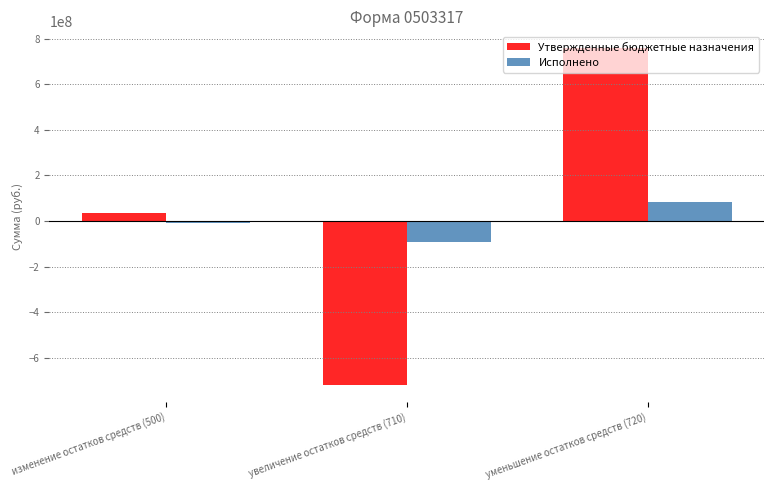

What is the highest value of the Исполнено series?

83183755.9